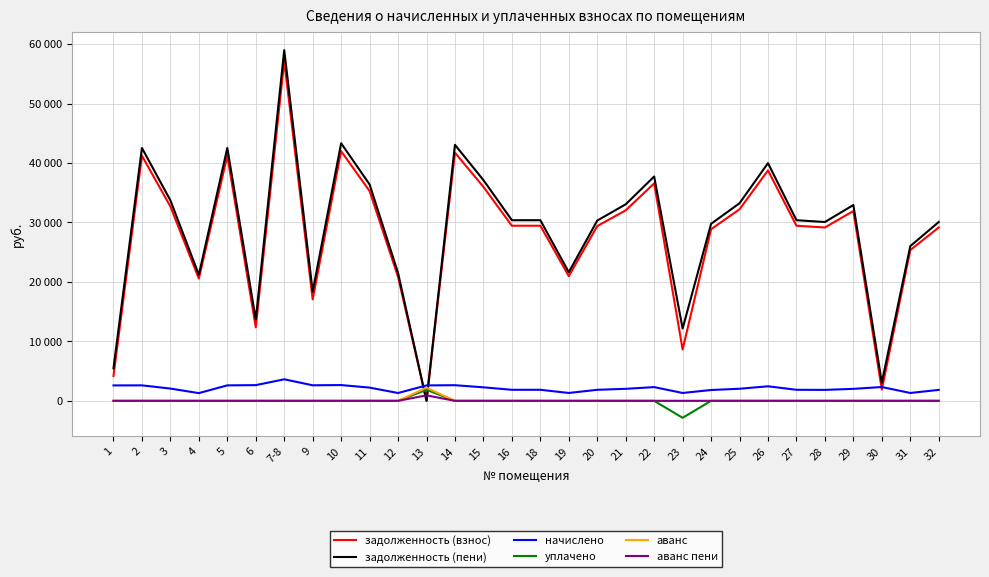

The value of задолженность (пени) at 29 is 43975.1. True or false?

False